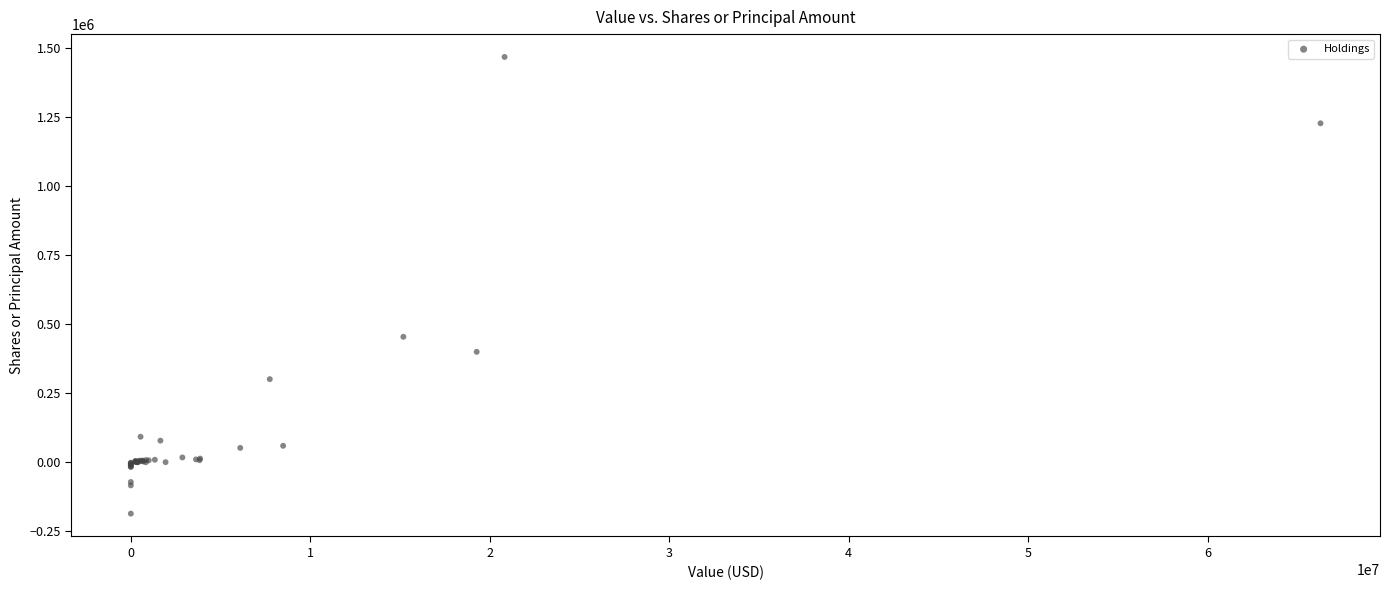

What Y value in the scatter plot is closest to 640993?

454529